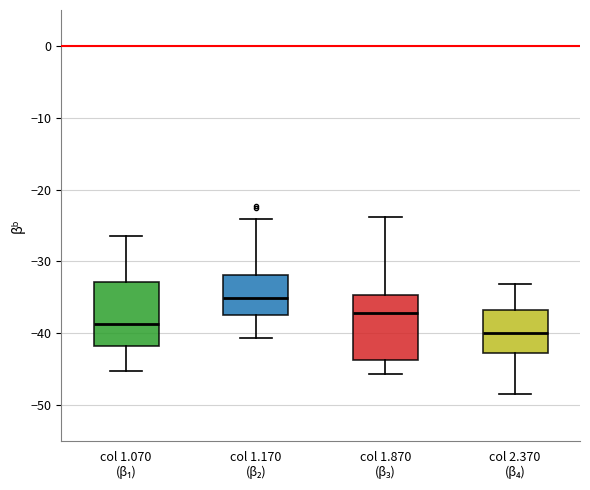

Reading left to right, transcribe this box plot: for each box, give where its median line is, the range the box spans, and where its two whiskers end, as read against the y-axis. The values are not printed on the chart, so give them approximately, as read against the axis.

col 1.070 (β₁): median -39, box -42 to -33, whiskers -45 to -26
col 1.170 (β₂): median -35, box -37 to -32, whiskers -41 to -24
col 1.870 (β₃): median -37, box -44 to -35, whiskers -46 to -24
col 2.370 (β₄): median -40, box -43 to -37, whiskers -48 to -33